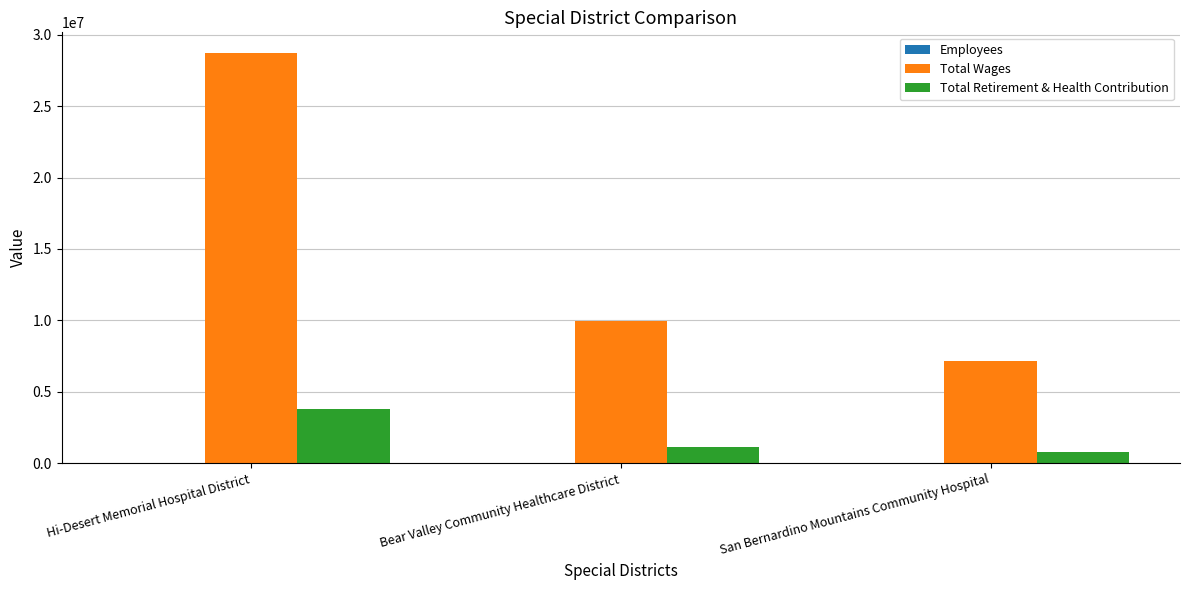

Is the value of Total Wages at Bear Valley Community Healthcare District greater than the value of Total Retirement & Health Contribution at San Bernardino Mountains Community Hospital?

Yes